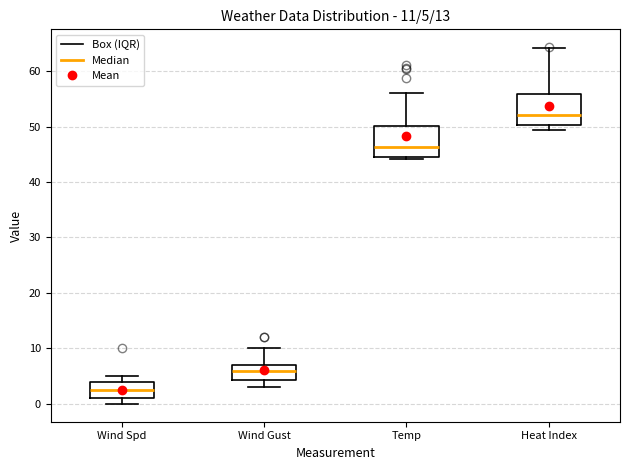

Which box's median line is the highest?

Heat Index